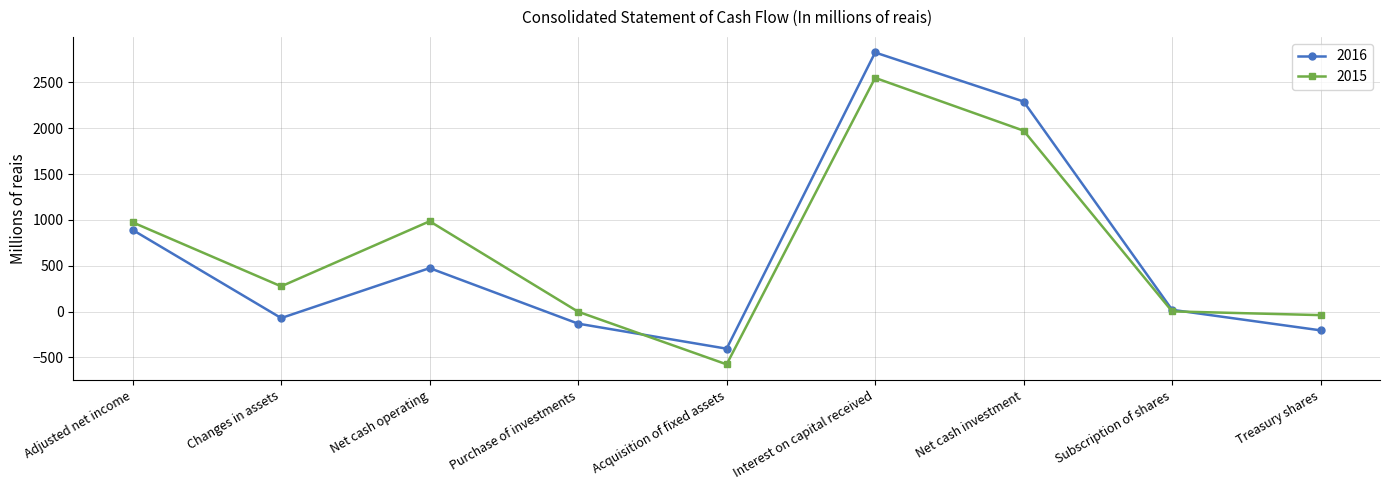

Is this an area chart (filled region under the line)?

No